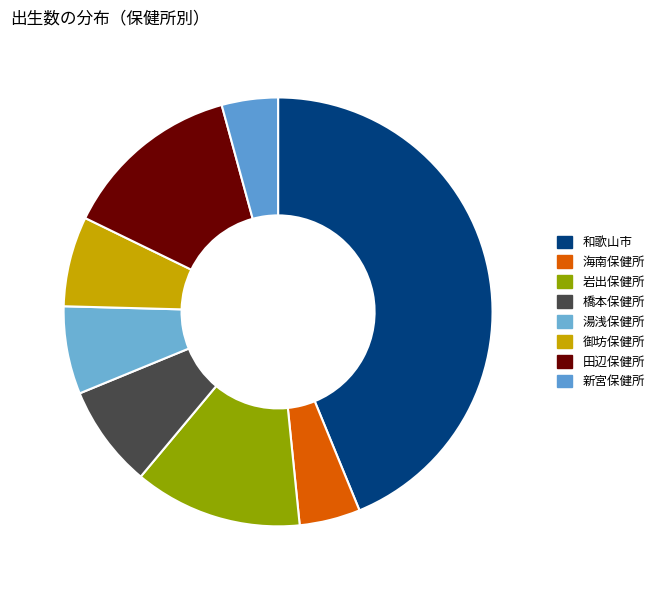

Combined, do 岩出保健所 and 田辺保健所 account for over 50%?

No